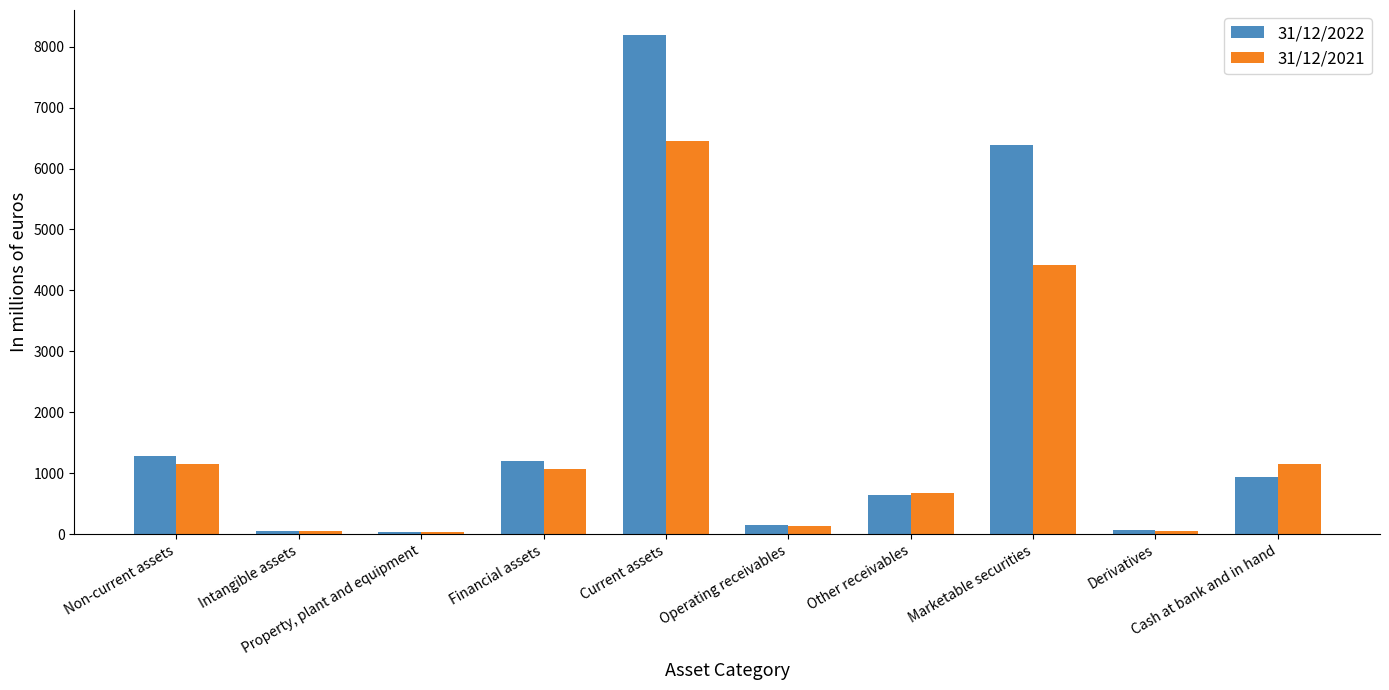

Is the value of 31/12/2022 at Non-current assets greater than the value of 31/12/2021 at Derivatives?

Yes